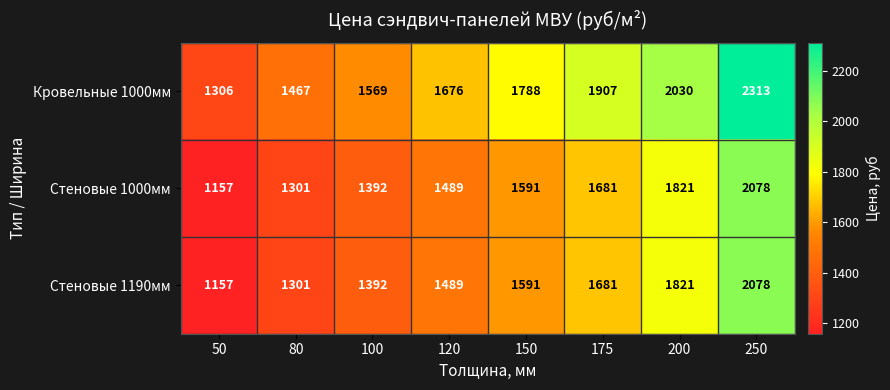

What is the minimum value shown in the chart?

1157